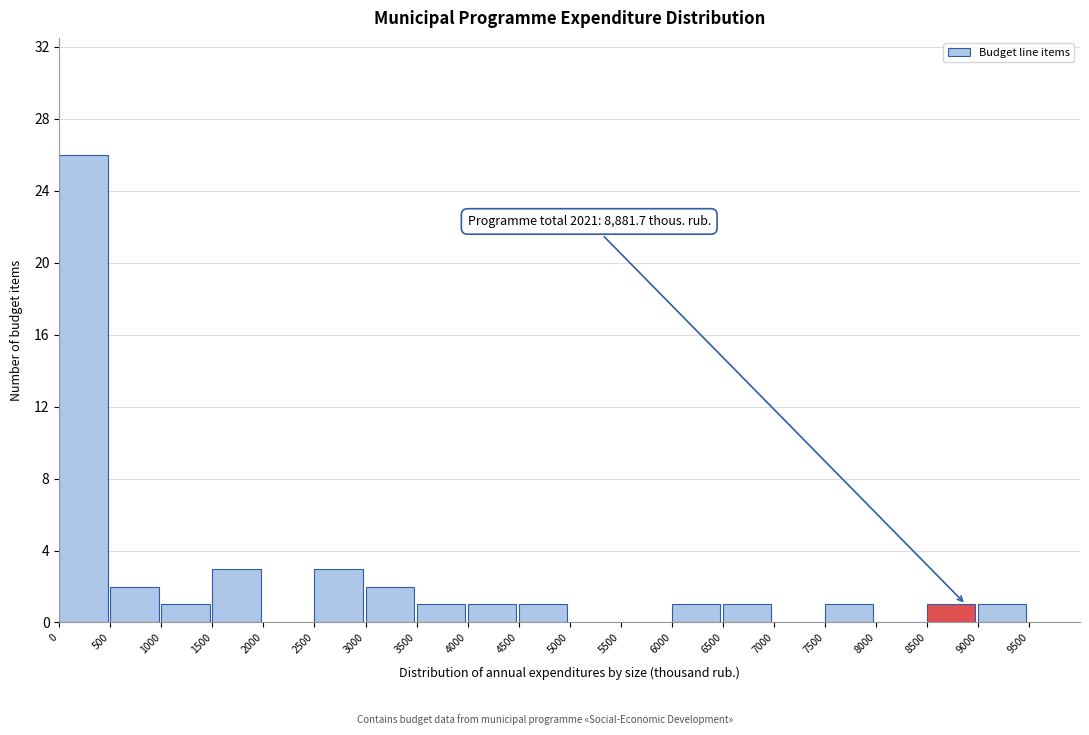

Which range on the x-axis has the tallest bar?

0 to 500